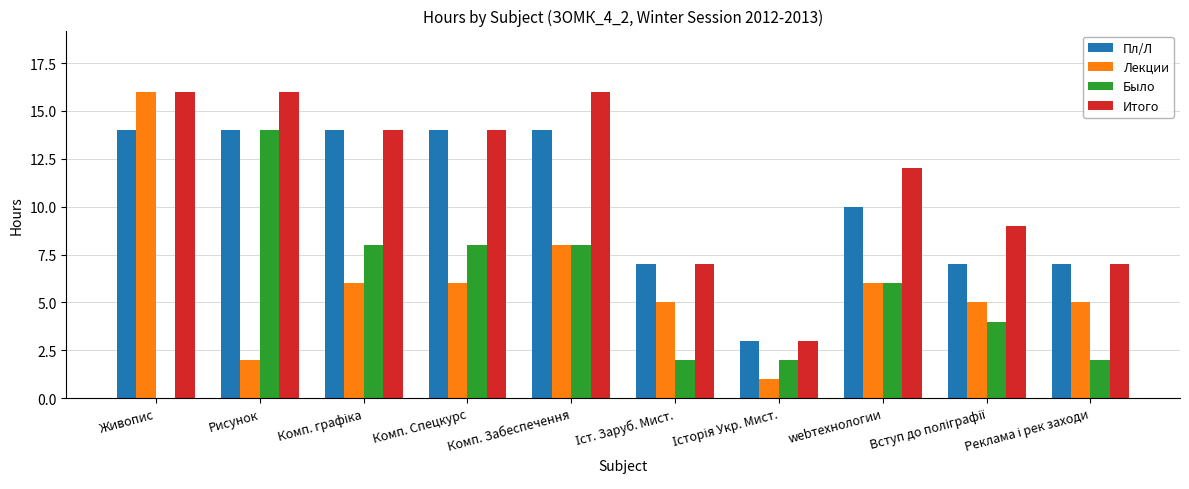

What is the sum of all Было values?

54